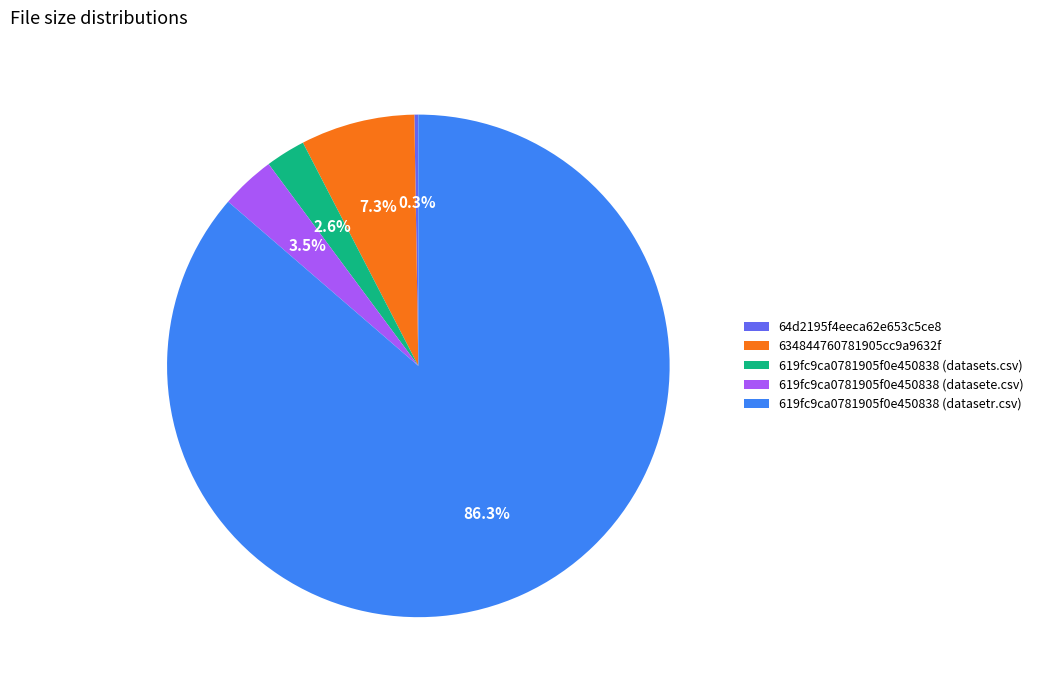

Which slice is the largest?

619fc9ca0781905f0e450838 (datasetr.csv)